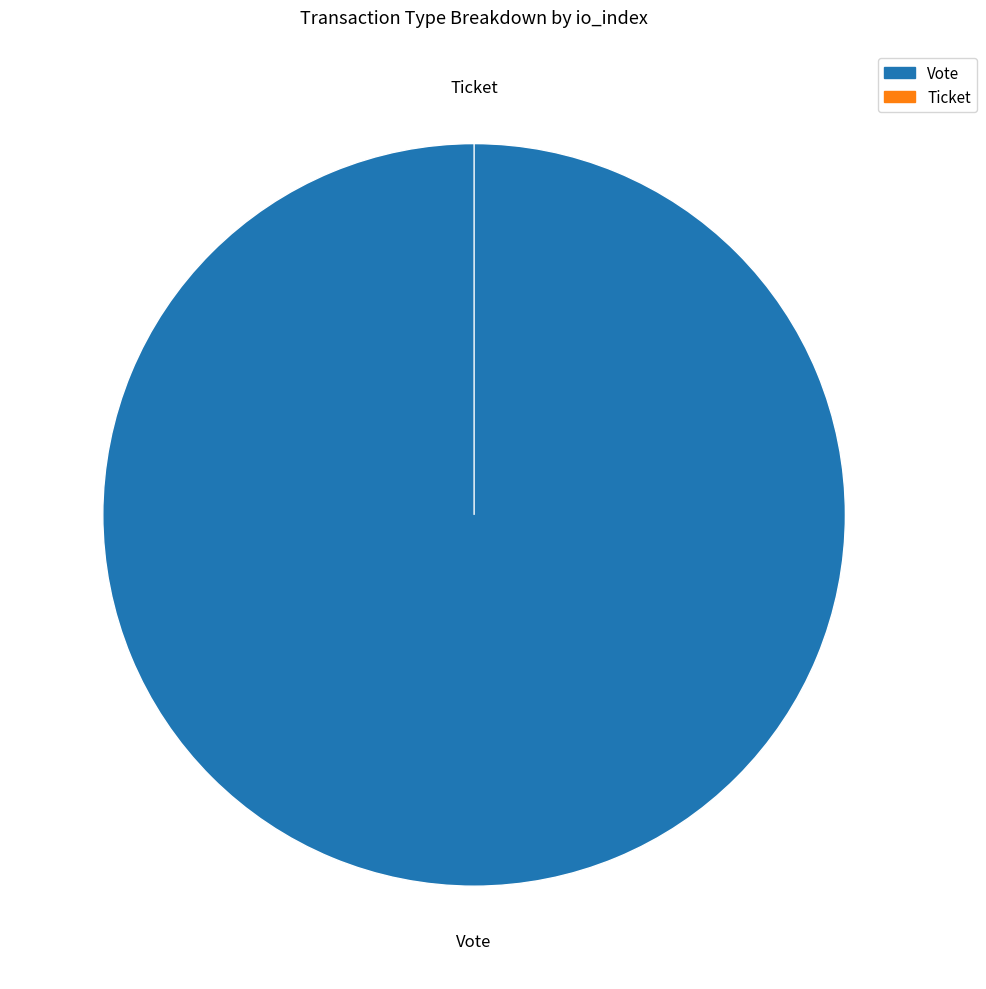

The Vote slice represents 99% of the pie. True or false?

False